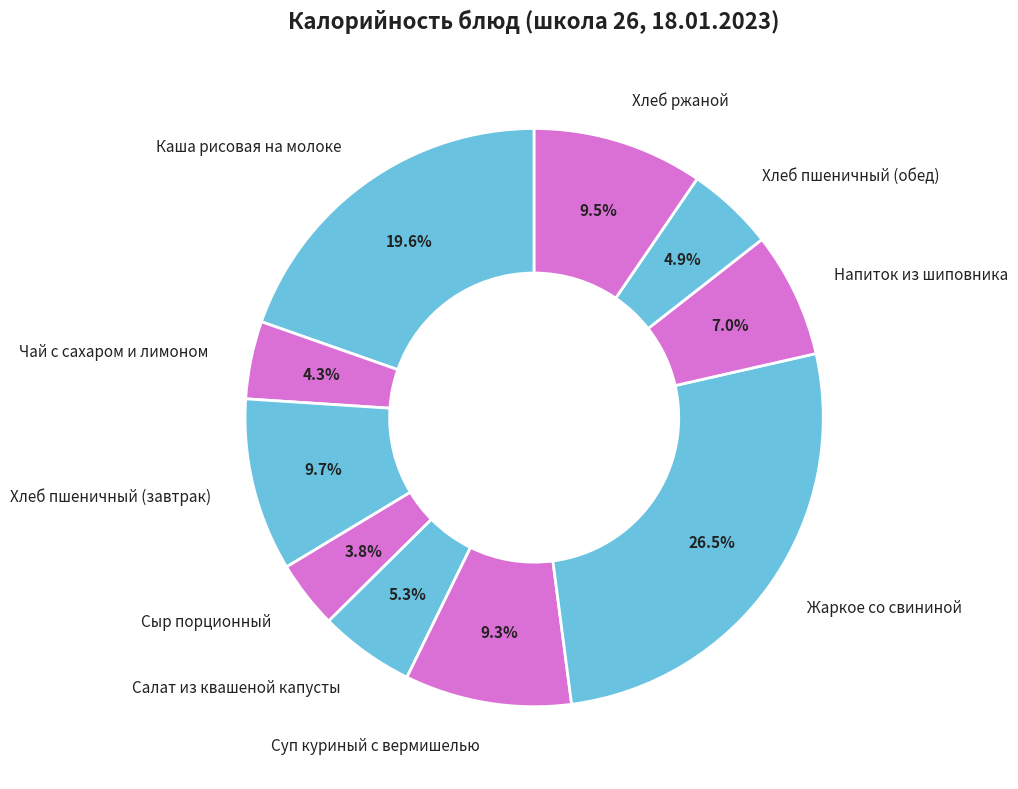

How many slices are in this pie chart?

10